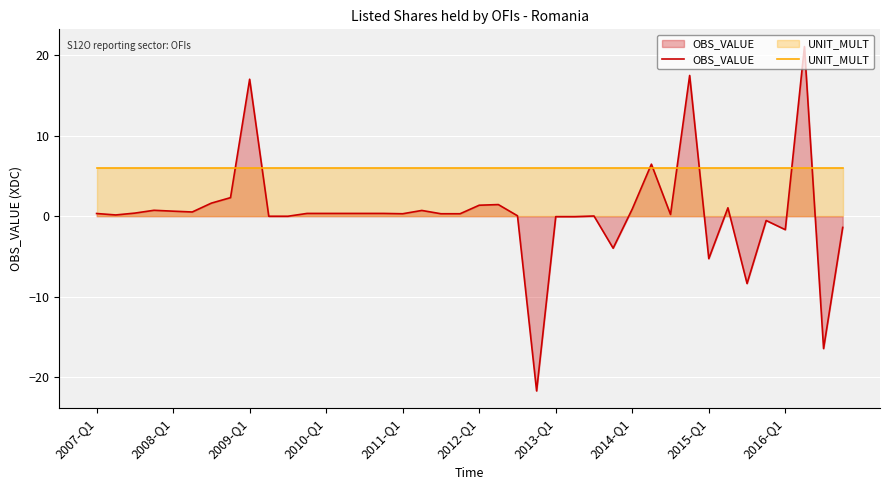

At 27, list the series in order from smallest to largest.

OBS_VALUE, UNIT_MULT